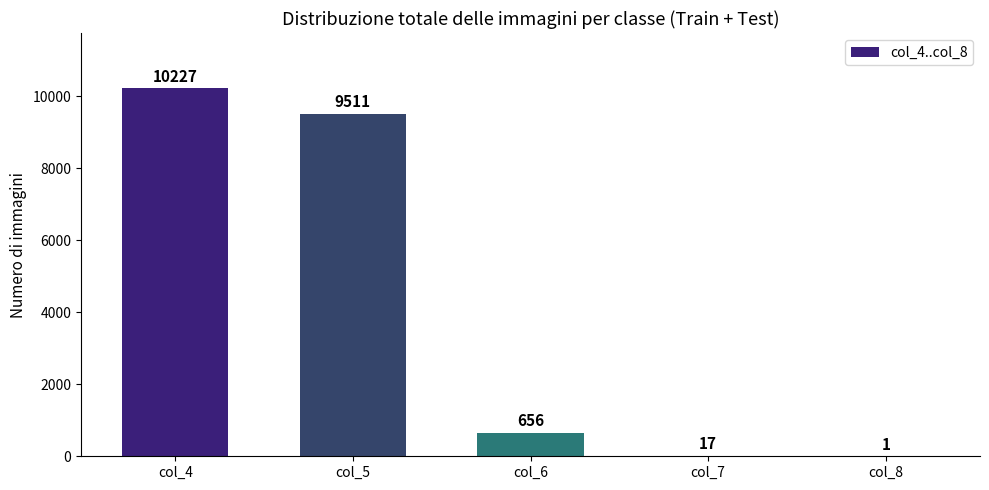

At which label does the data first exceed 656?

col_4